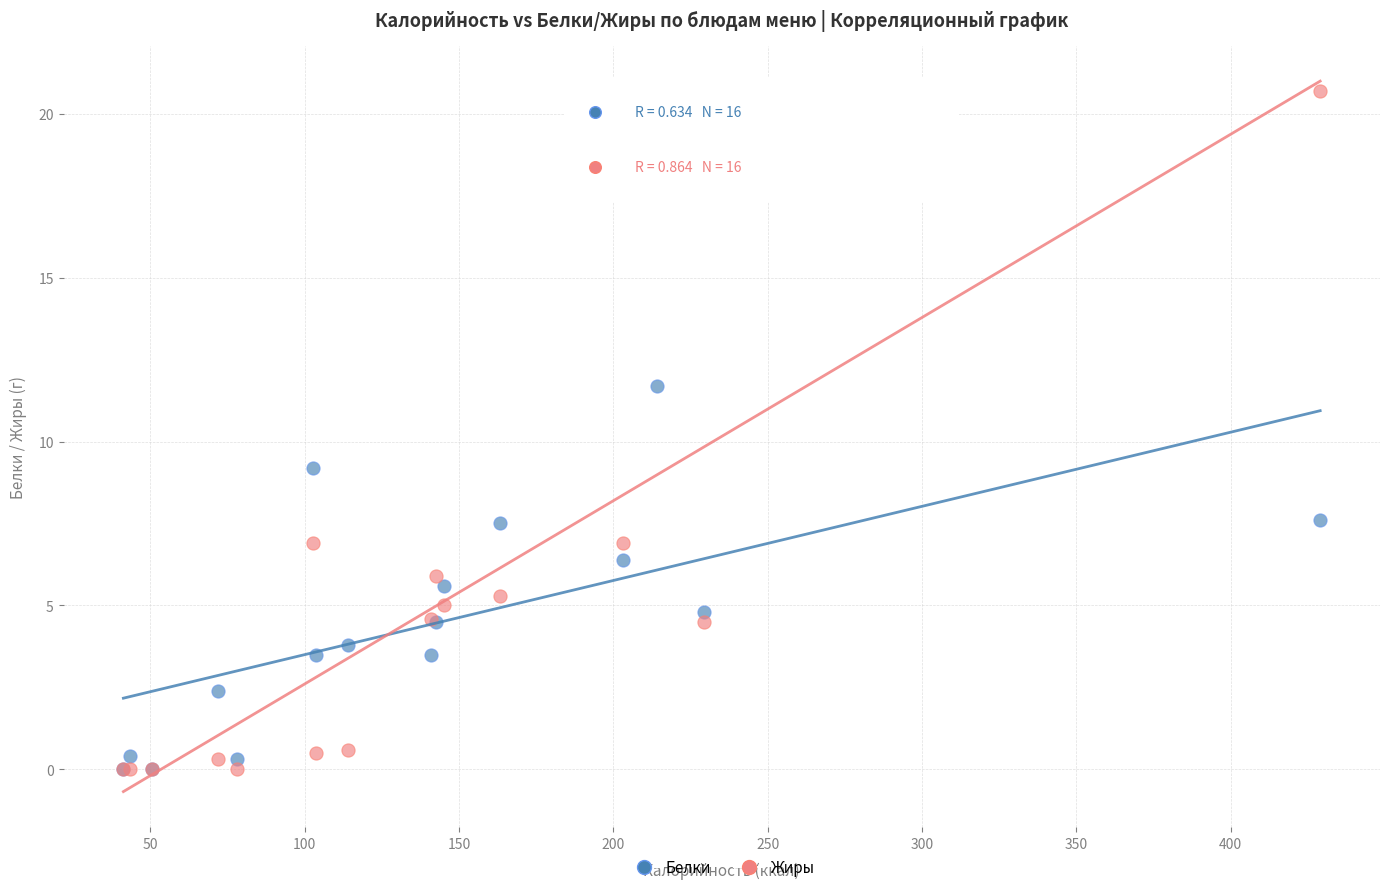

Across all series, what Y value is closest to 10?

9.2